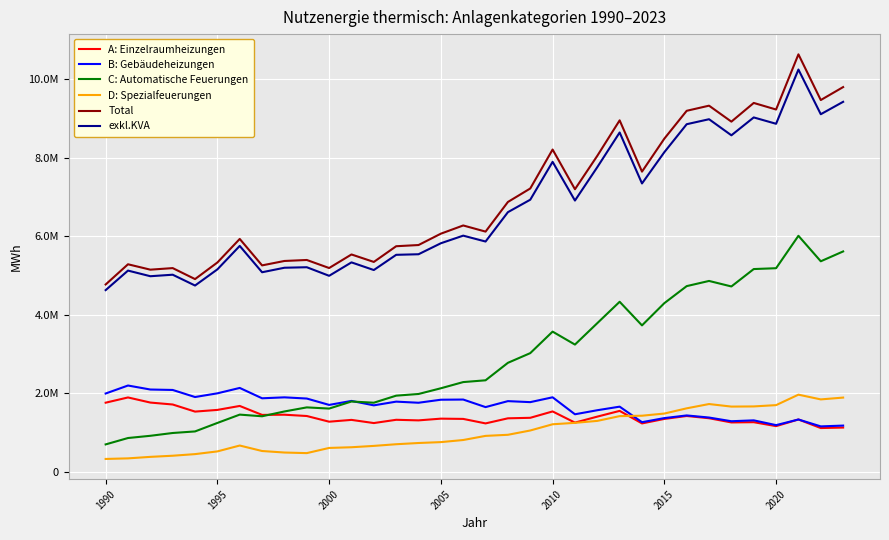

Does the chart display data point markers on the line(s)?

No